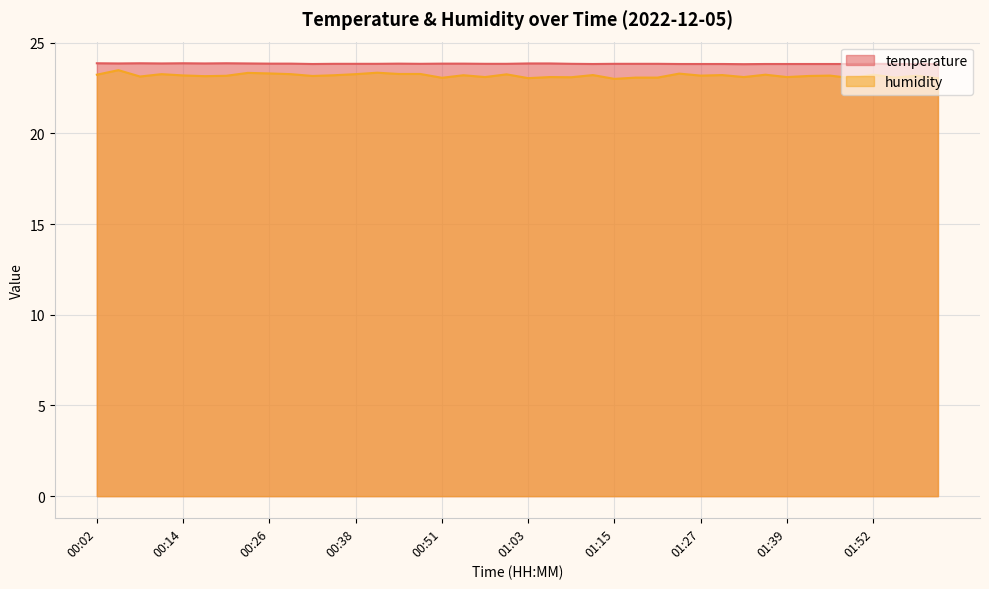

The value of temperature at 00:29 is 16.6. True or false?

False